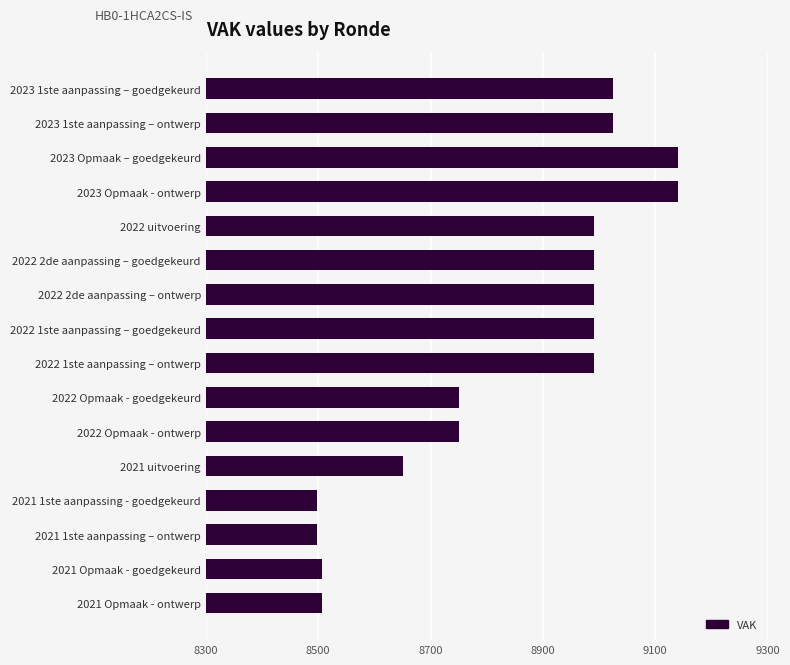

What is the value of the 7th bar from the top?

8991